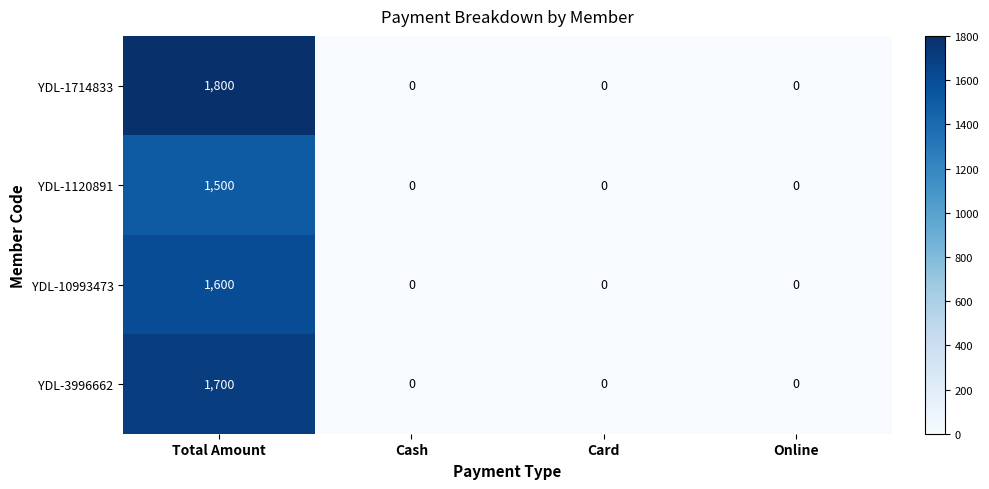

List the series in order of their overall mean, highest first.

YDL-1714833, YDL-3996662, YDL-10993473, YDL-1120891